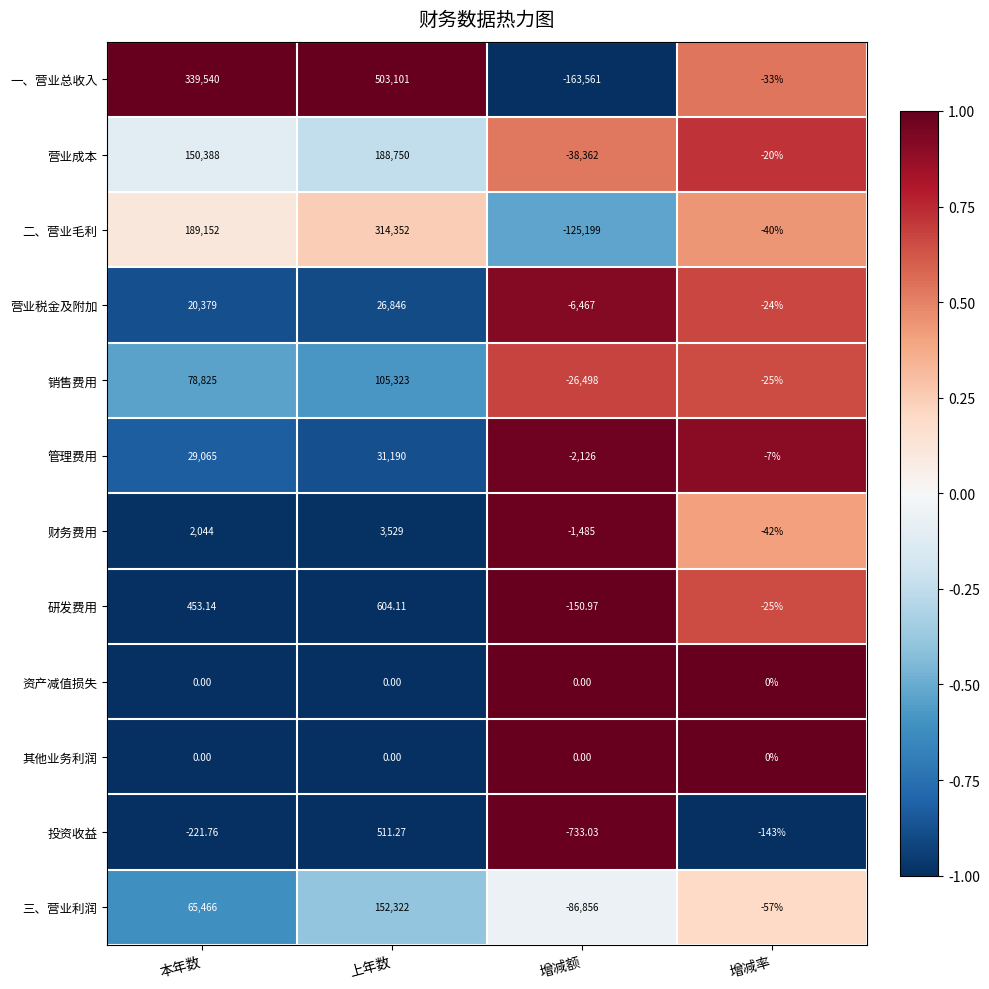

Which category has the lowest value across all series?

增减额